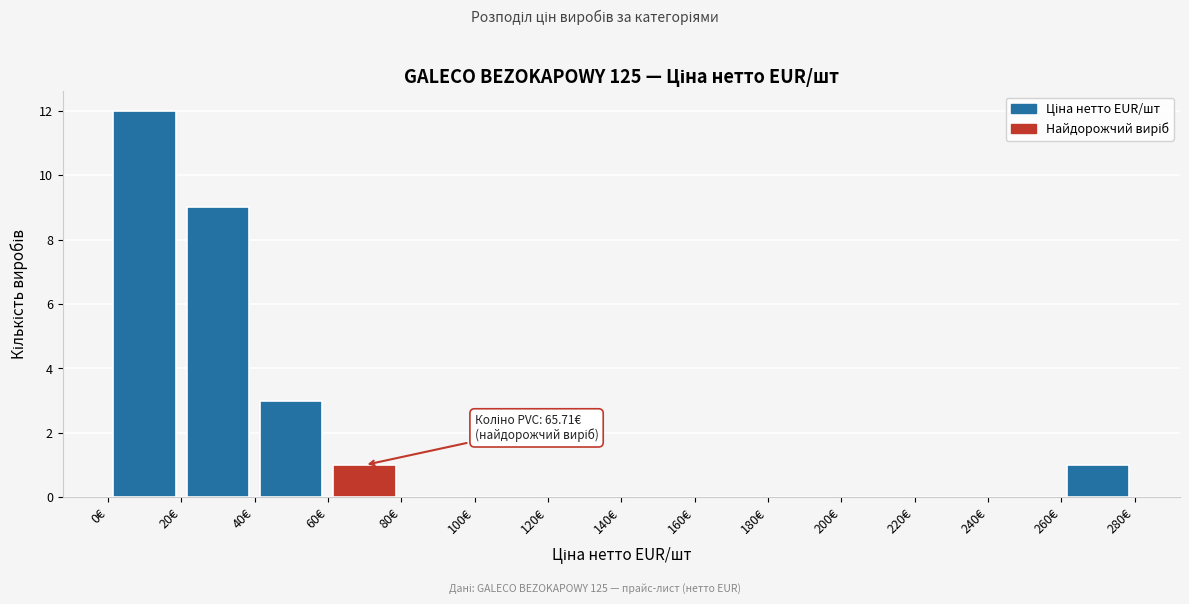

Which range on the x-axis has the tallest bar?

0 to 20